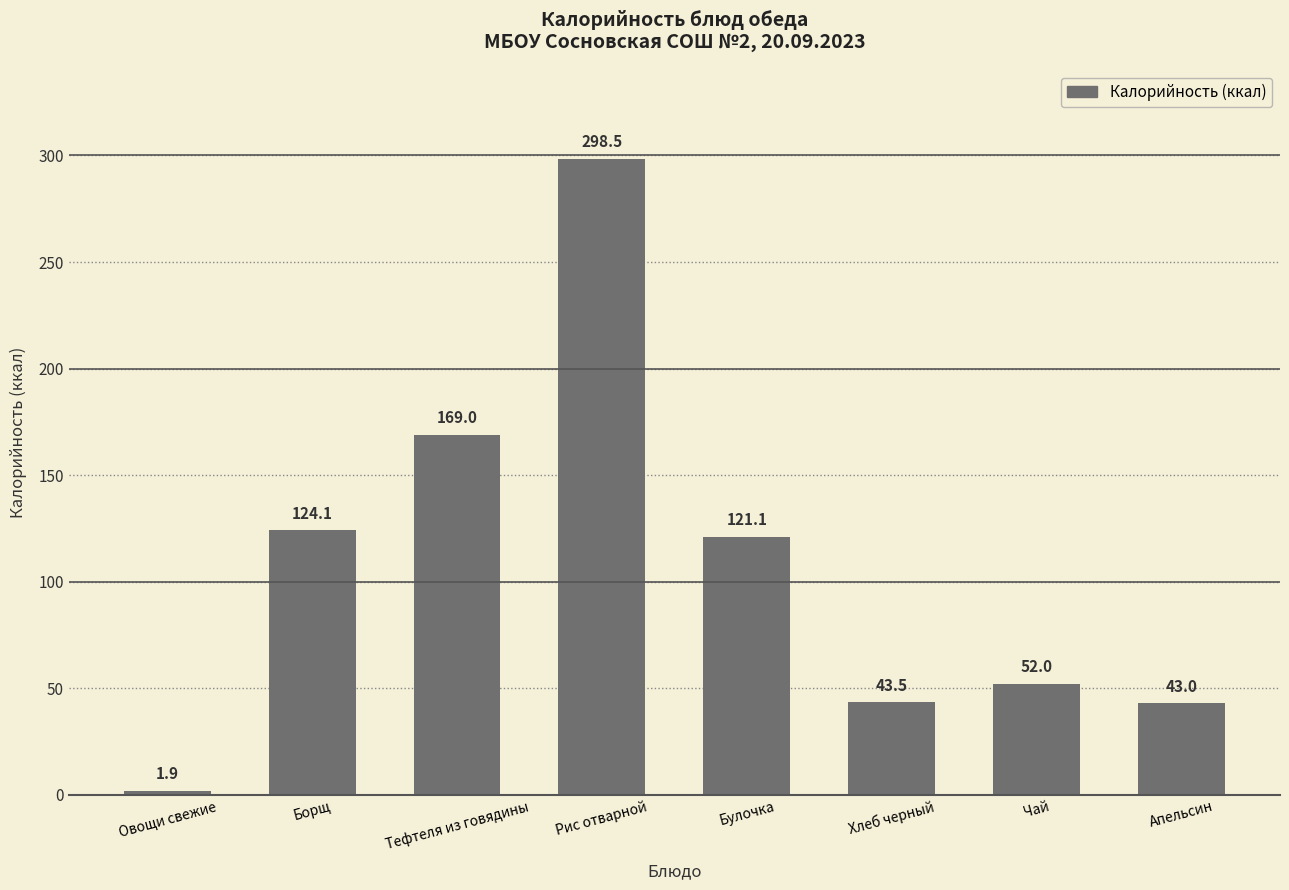

What is the label of the 1st bar from the left?

Овощи свежие